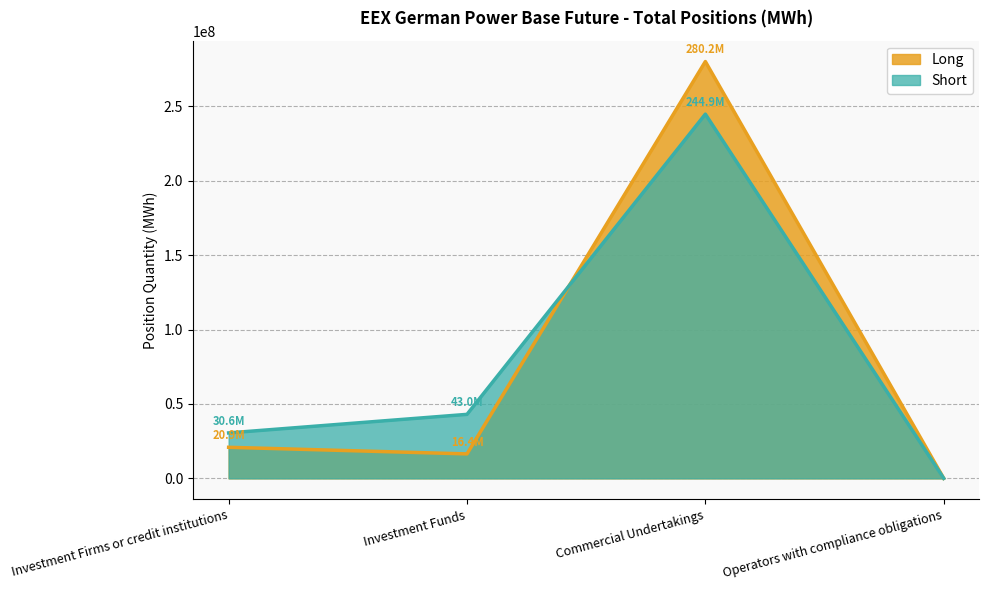

What is the label of the 4th point from the left?

Operators with compliance obligations